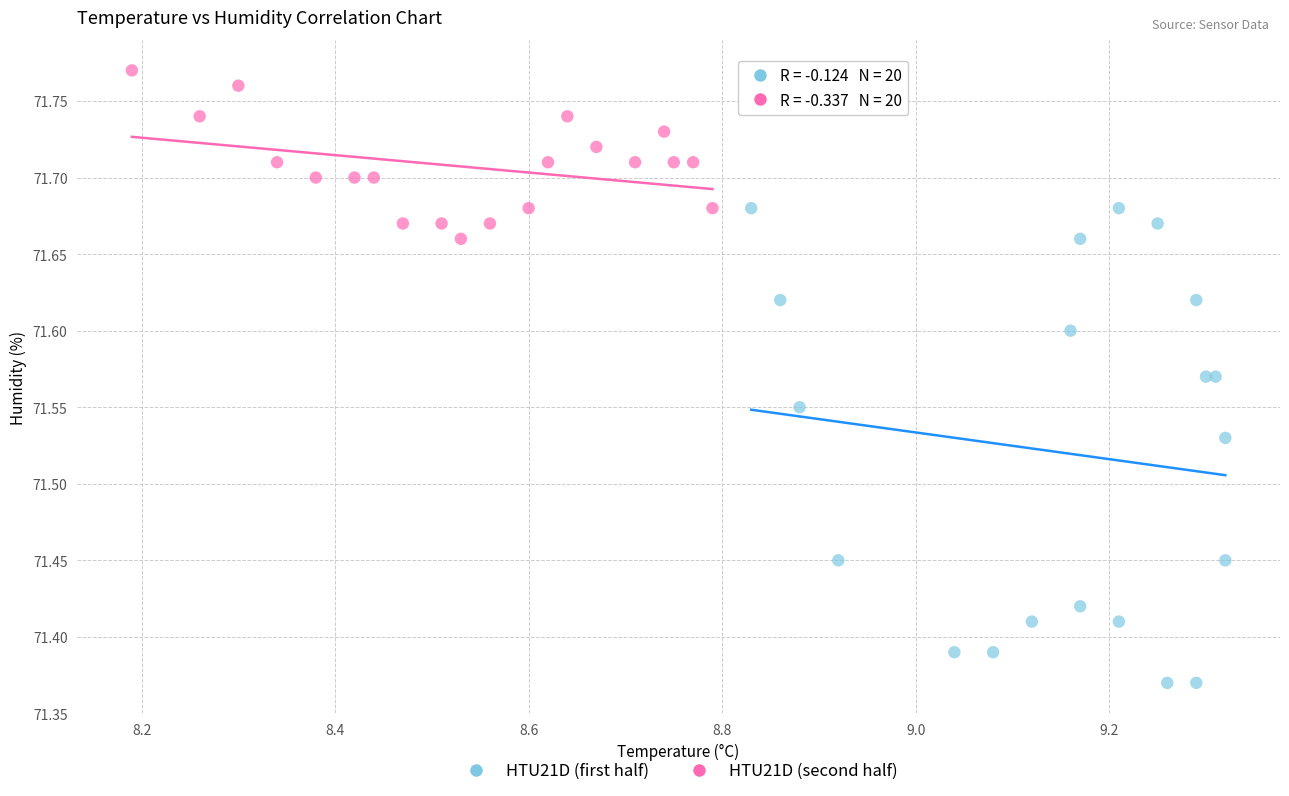

Which series contains the highest Y value?

HTU21D (second half)